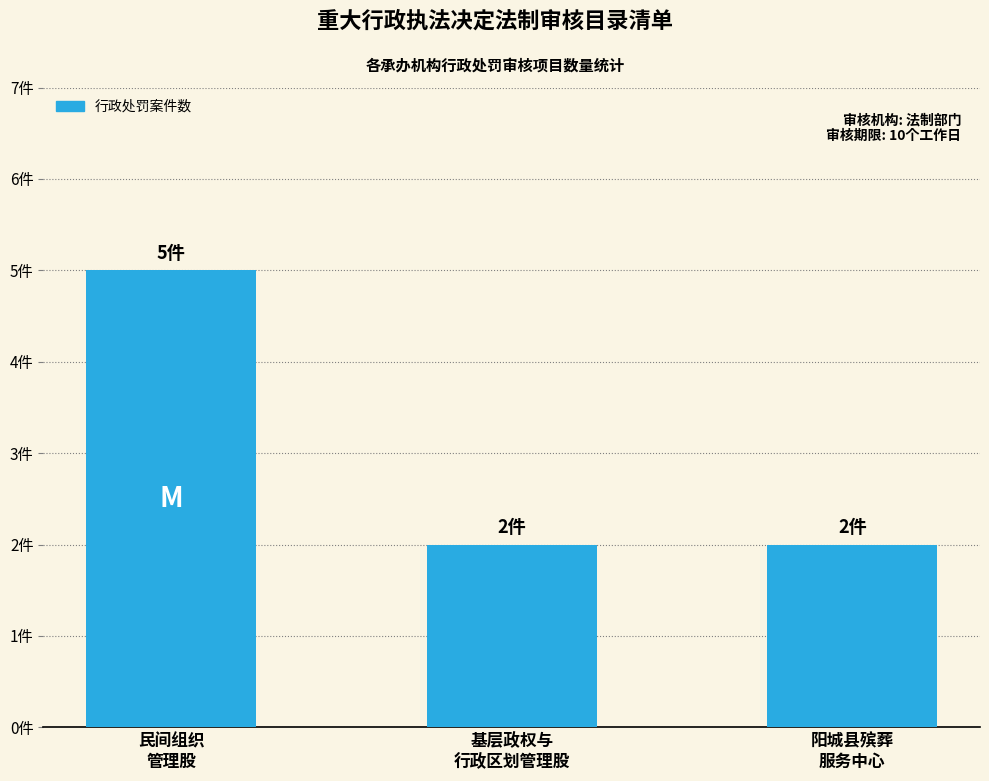

Are the bars horizontal?

No